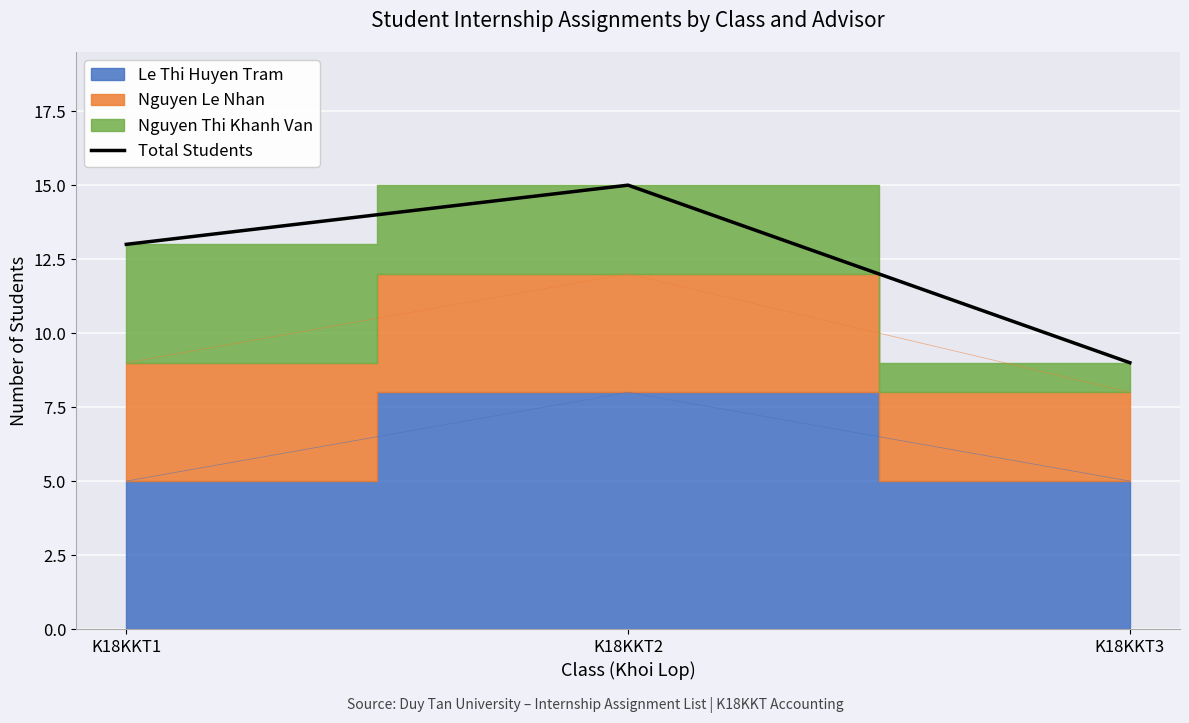

What is the difference between the values at K18KKT1 and K18KKT2?

2